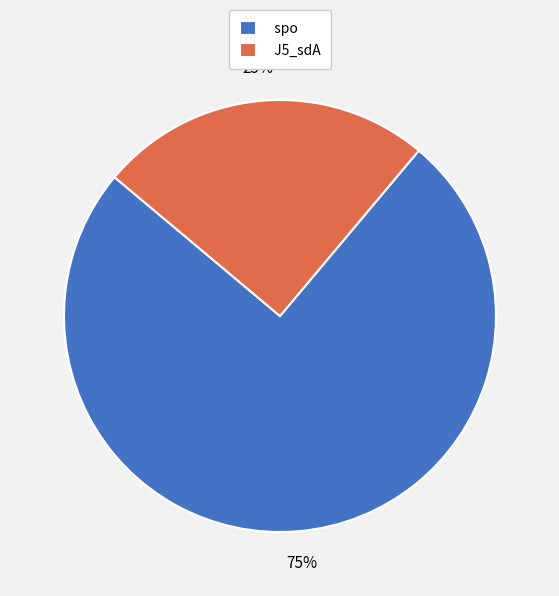

To the nearest percent, what percentage of the pie is J5_sdA?

25%